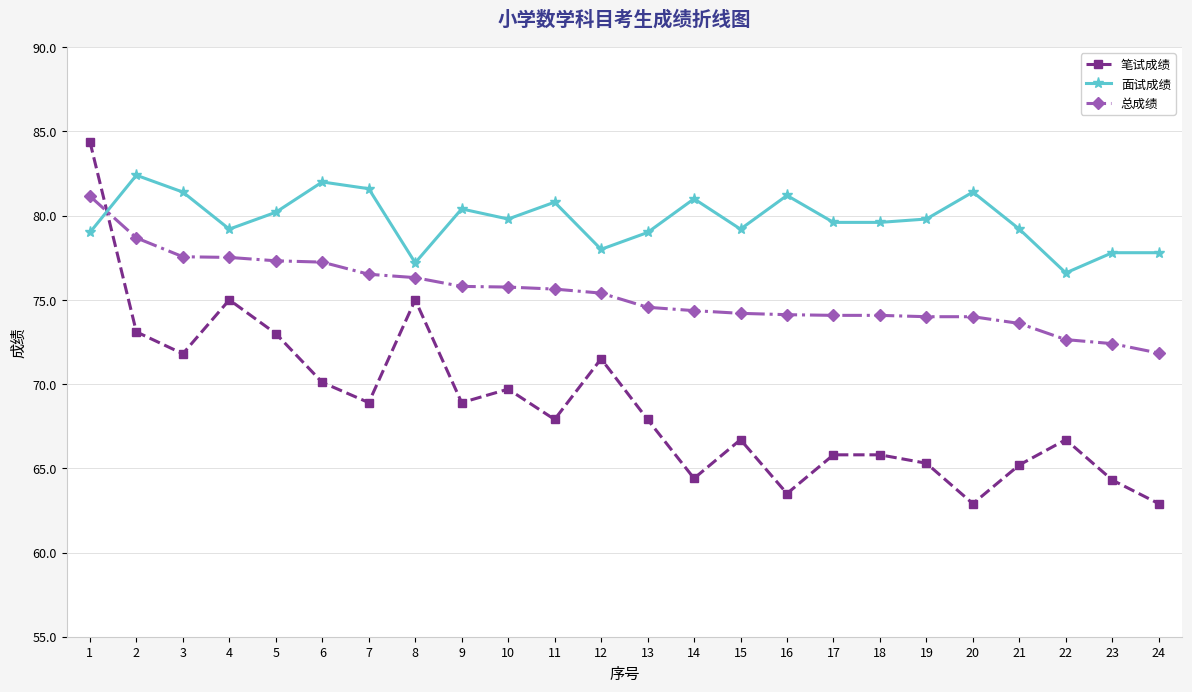

List the series in order of their overall mean, highest first.

面试成绩, 总成绩, 笔试成绩